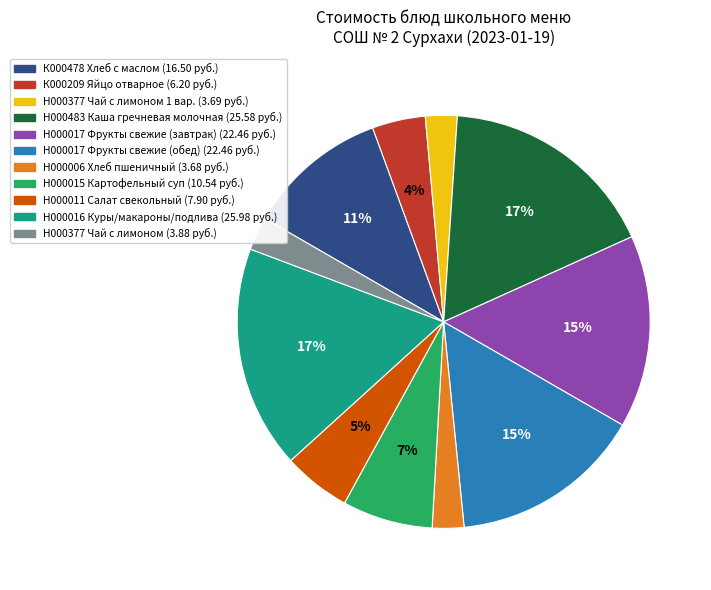

Is there a majority slice in this chart?

No